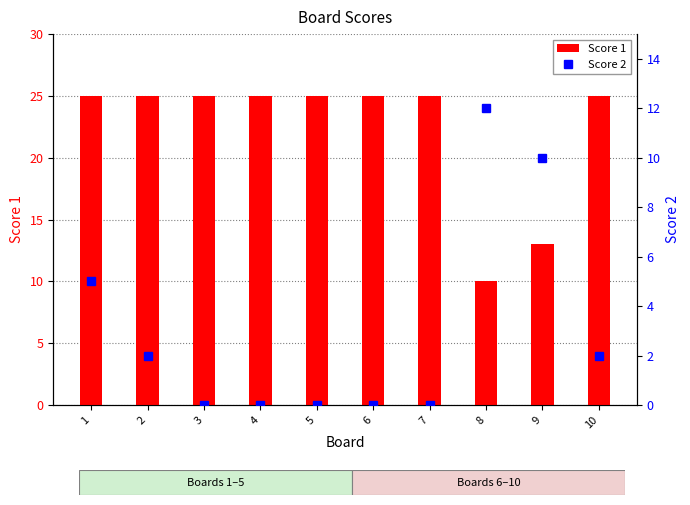

Which category has the highest value across all series?

1